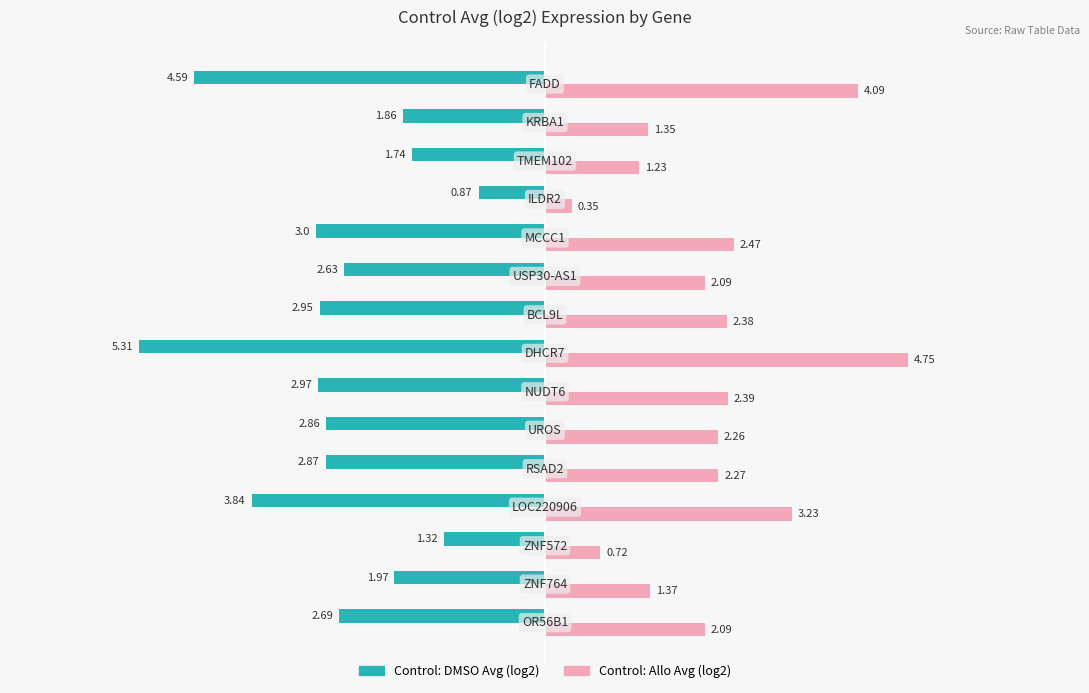

What is the sum of all Control: DMSO Avg (log2) values?

-41.5